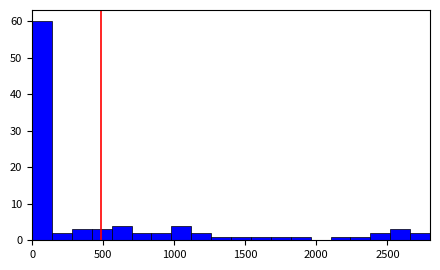

Read against the x-axis, roughly where is the centre of the tallest bar?

50